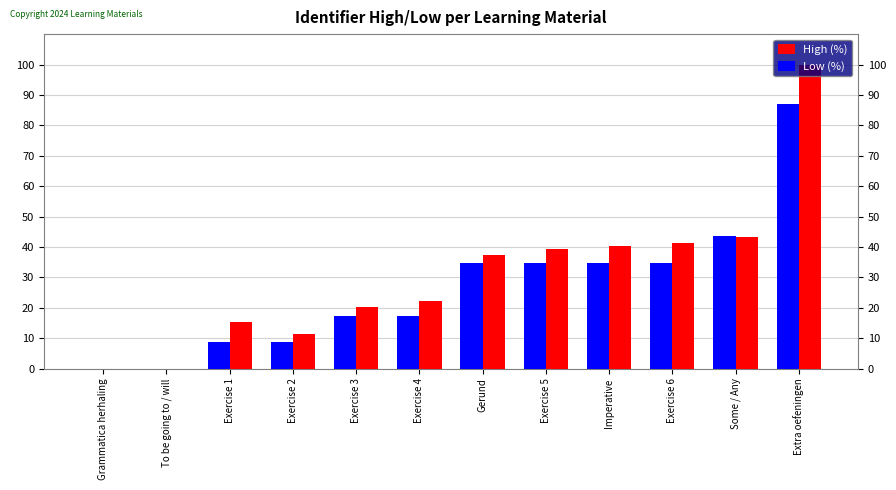

What is the total value across all series at Some / Any?

86.8